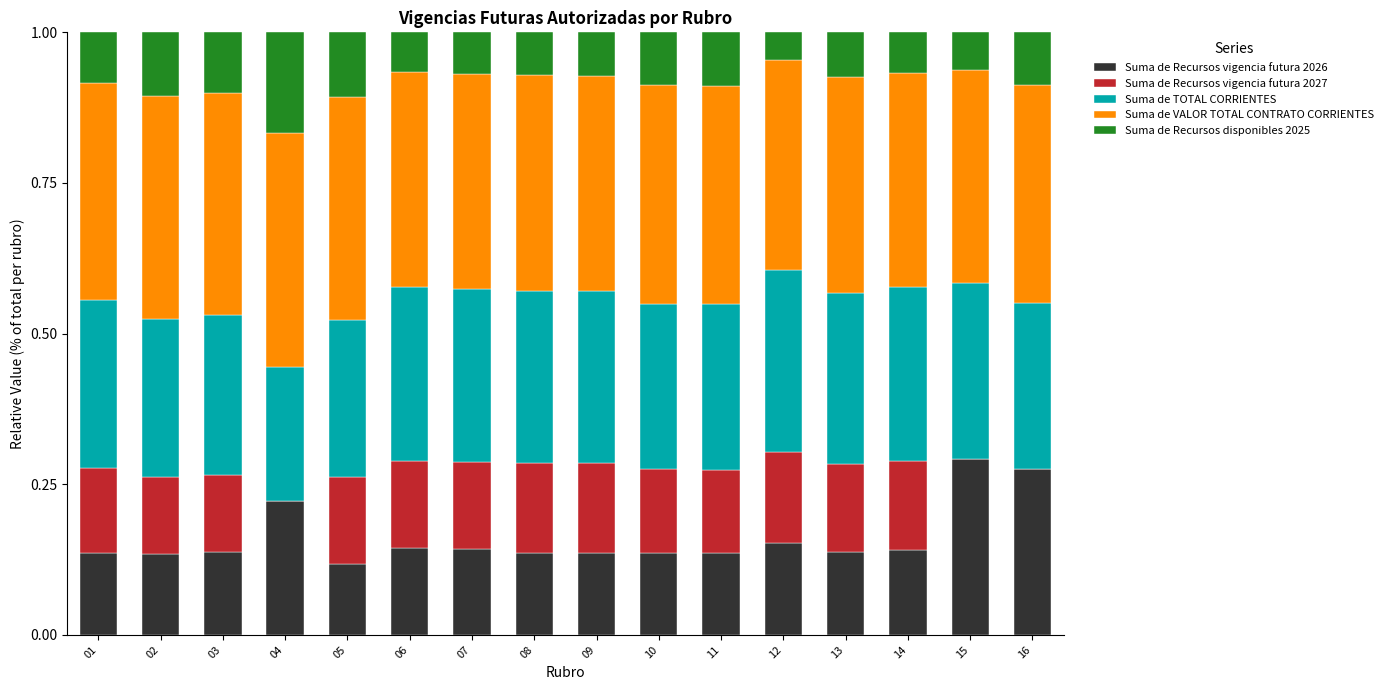

What is the total value across all series at 03?

1.0